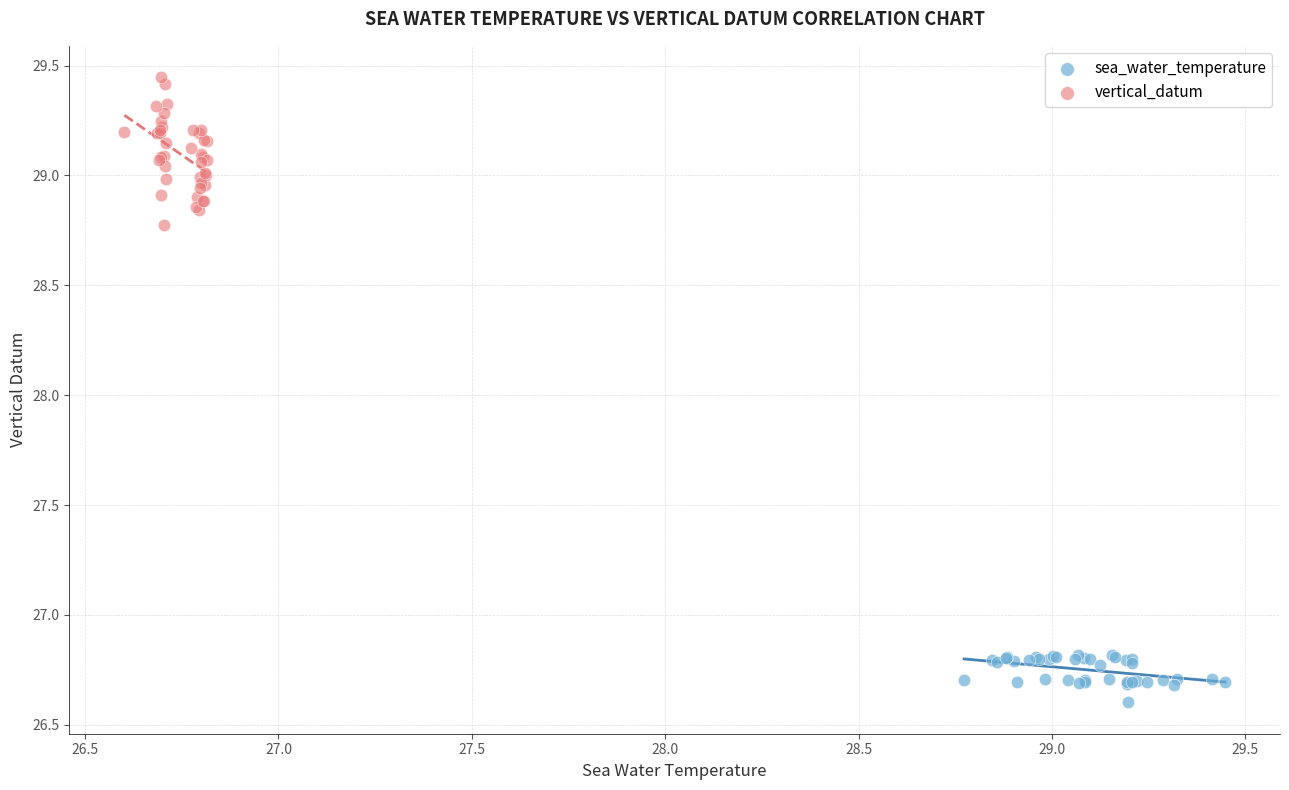

Which series has the largest Y range (max minus min)?

vertical_datum